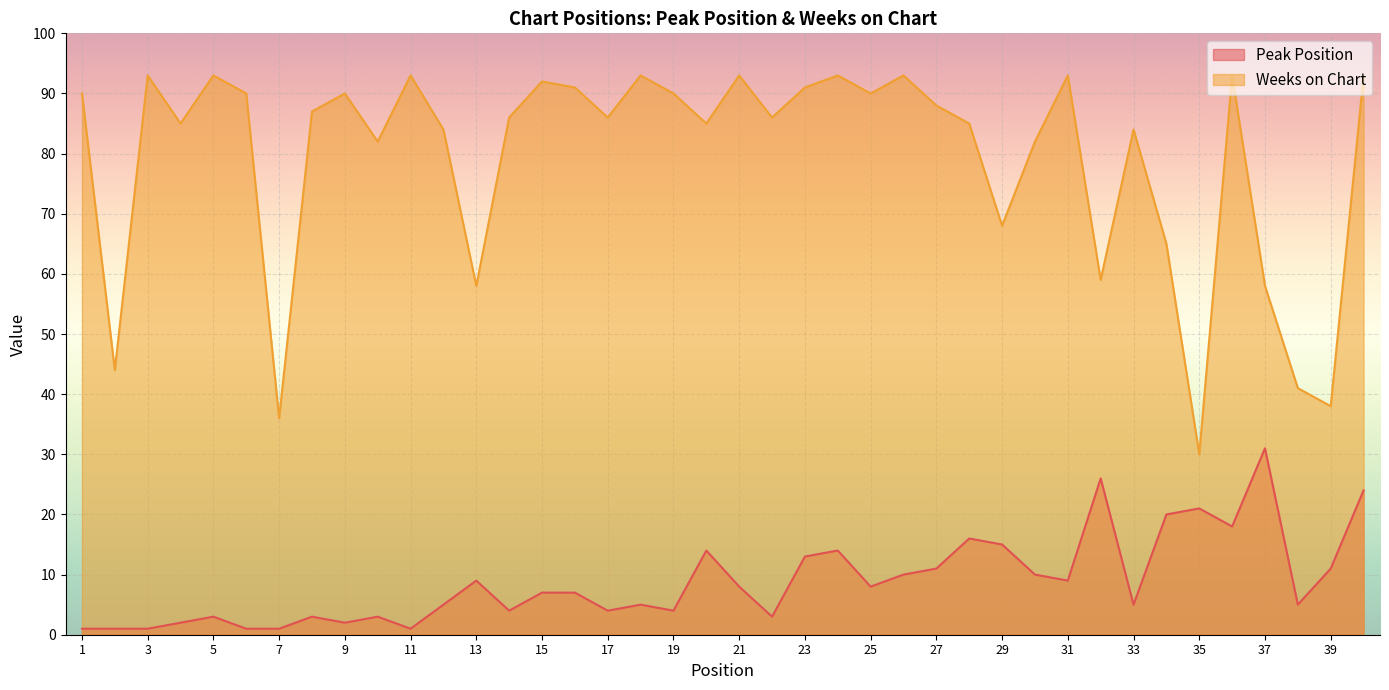

Is the value of Weeks on Chart at 4 greater than the value of Peak Position at 18?

Yes